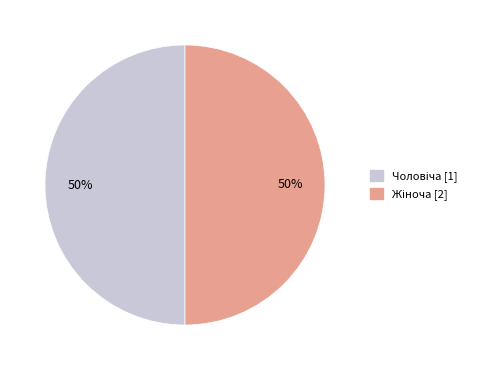

To the nearest percent, what is the average slice percentage?

50%